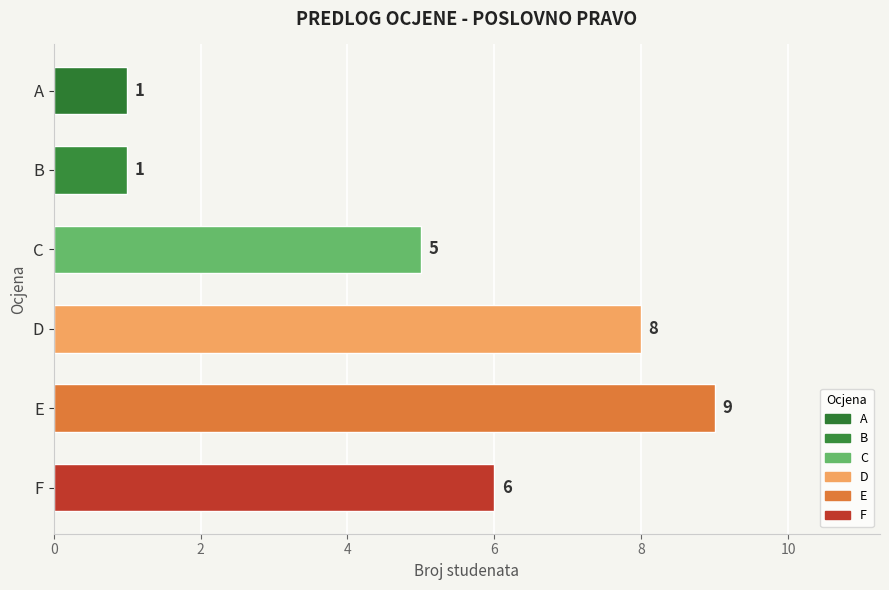

The chart shows a value of 9 at E. True or false?

True